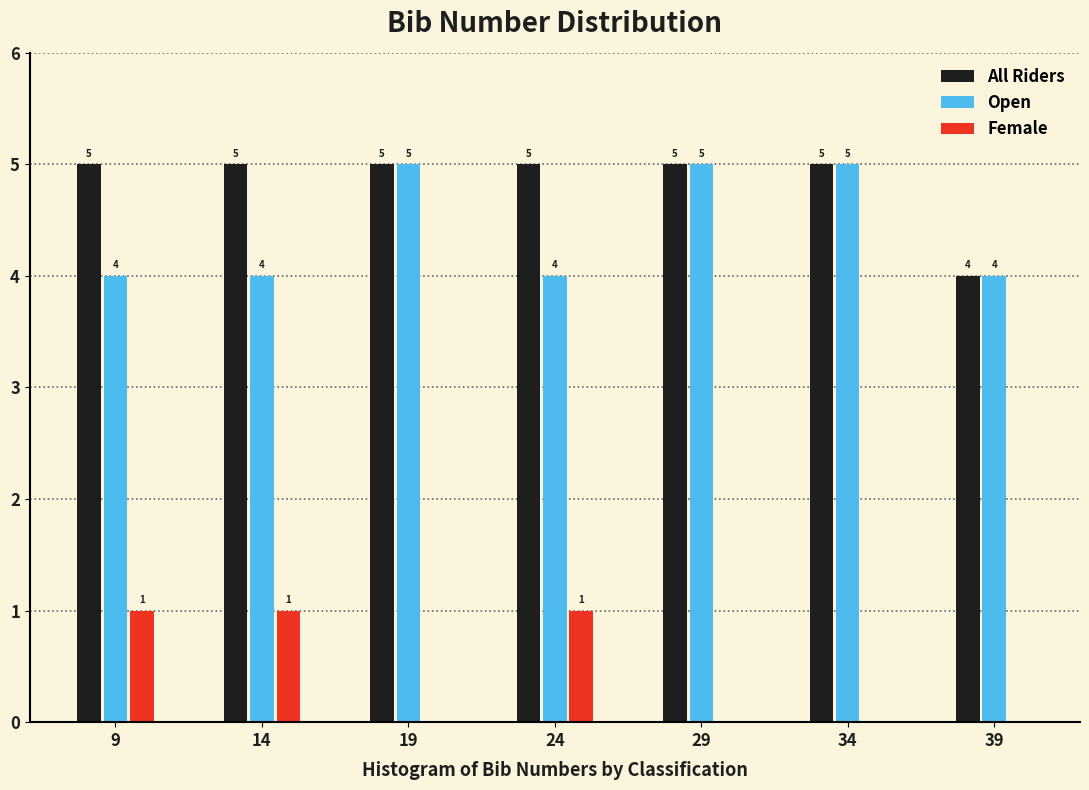

Reading left to right, list all the values displayed in this chart.

All Riders: 9=5	14=5	19=5	24=5	29=5	34=5	39=4
Open: 9=4	14=4	19=5	24=4	29=5	34=5	39=4
Female: 9=1	14=1	19=0	24=1	29=0	34=0	39=0